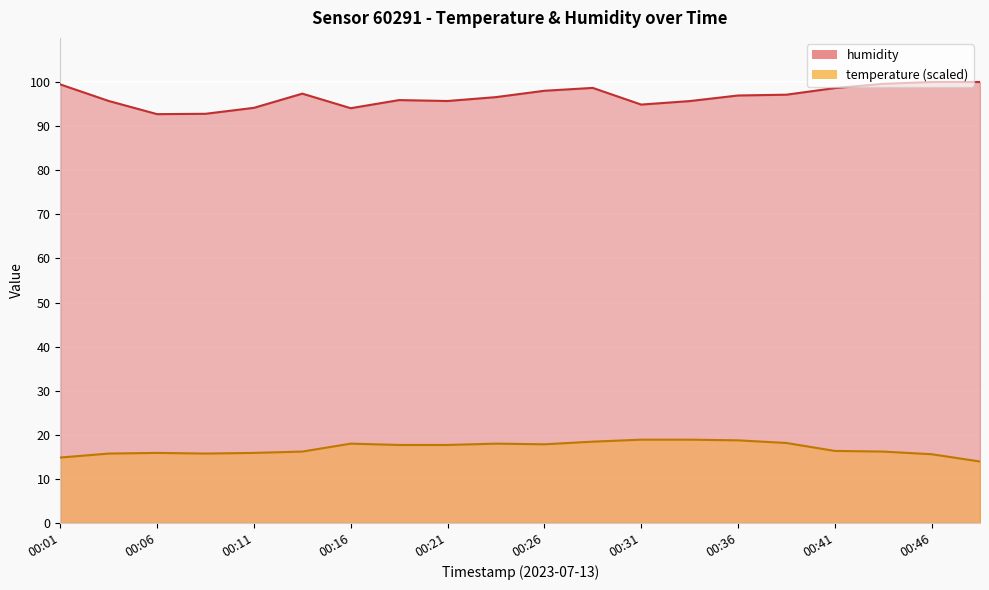

What is the average value of the humidity series?

96.7